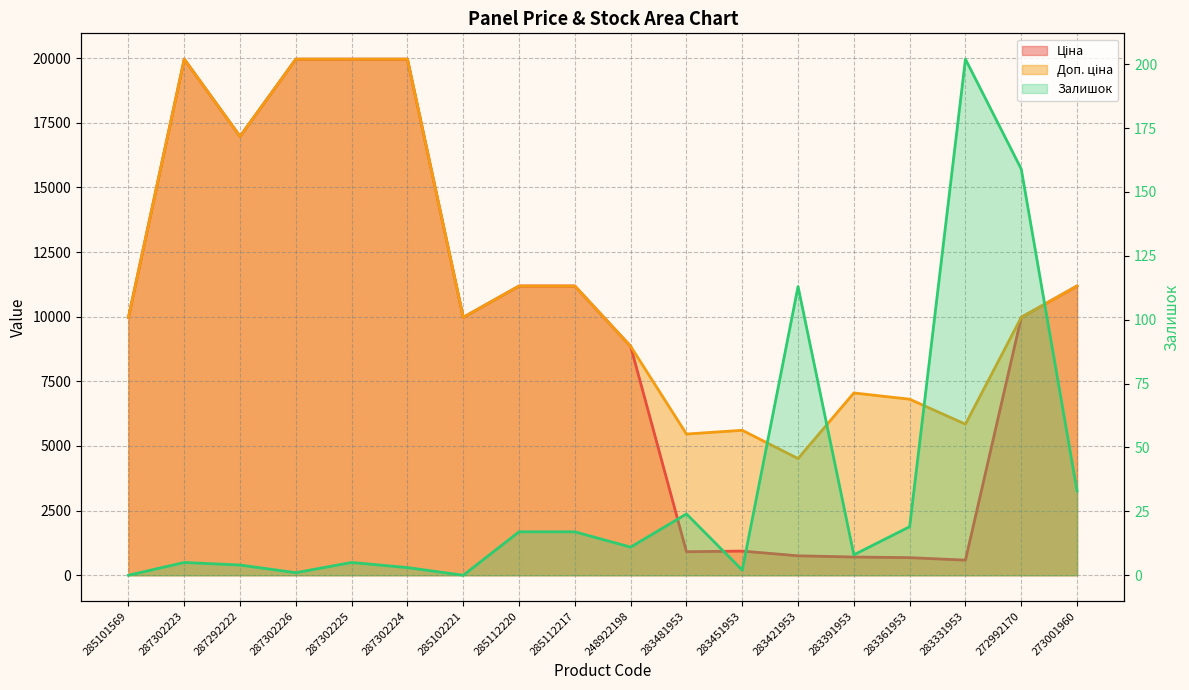

Which series has the largest total across all categories?

Доп. ціна